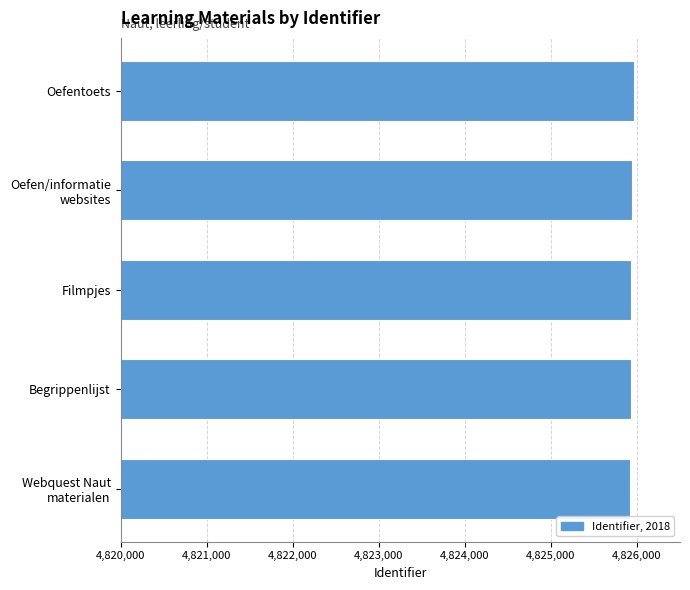

How many values are below 4825930?

2